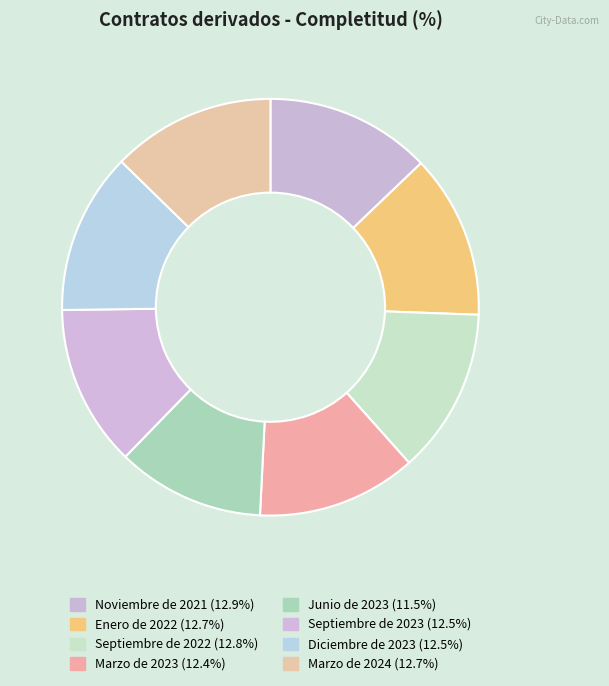

What percentage is the Junio de 2023 slice, to the nearest percent?

11%